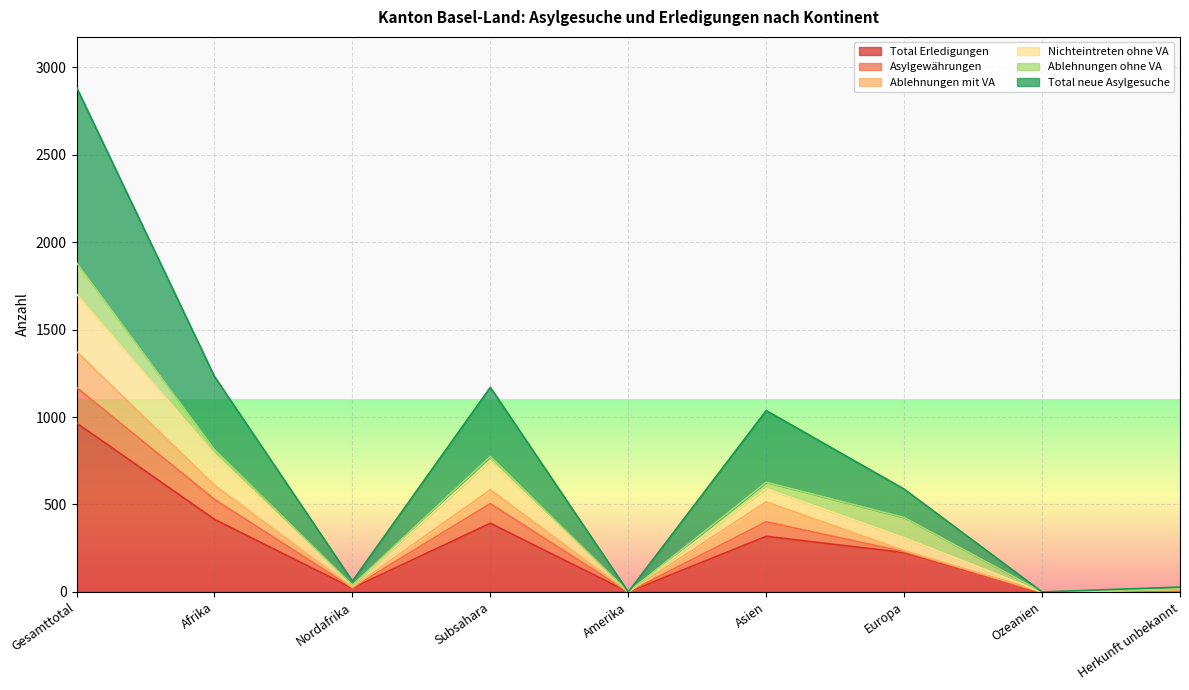

At which category is the sum across all series the highest?

Gesamttotal